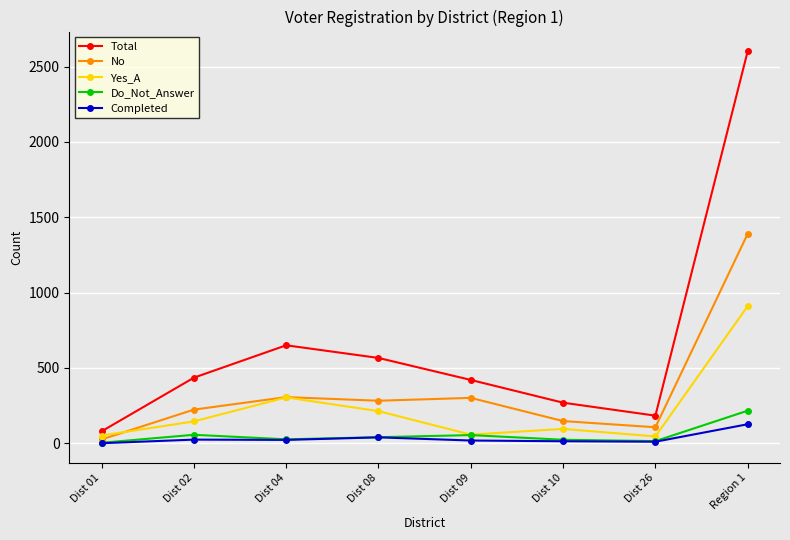

Is it true that Yes_A equals 57 at Dist 09?

True